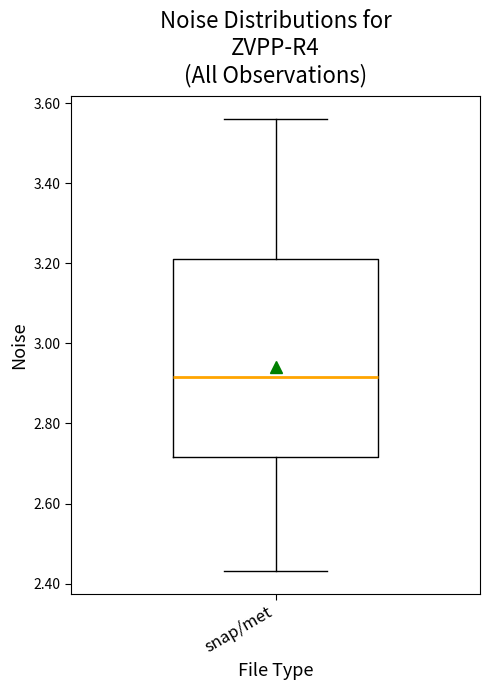

Where does the median line of the box for snap/met sit on the y-axis? The values are not printed on the chart, so give them approximately, as read against the axis.

2.92